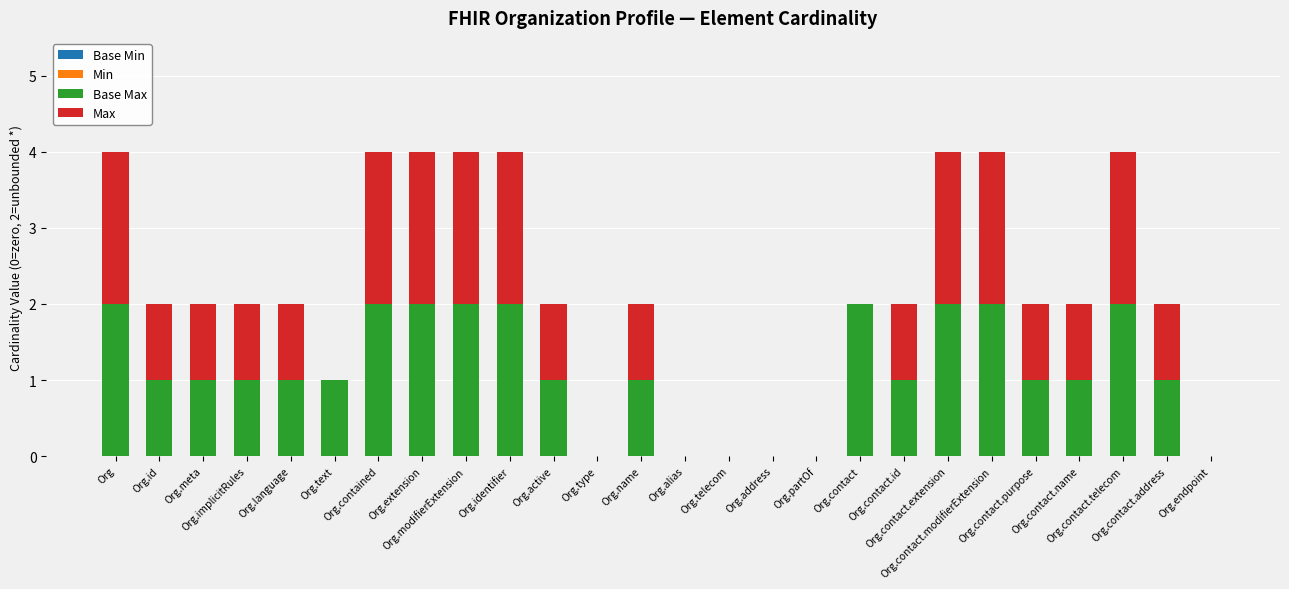

What is the label of the 25th bar from the right?

Org.id